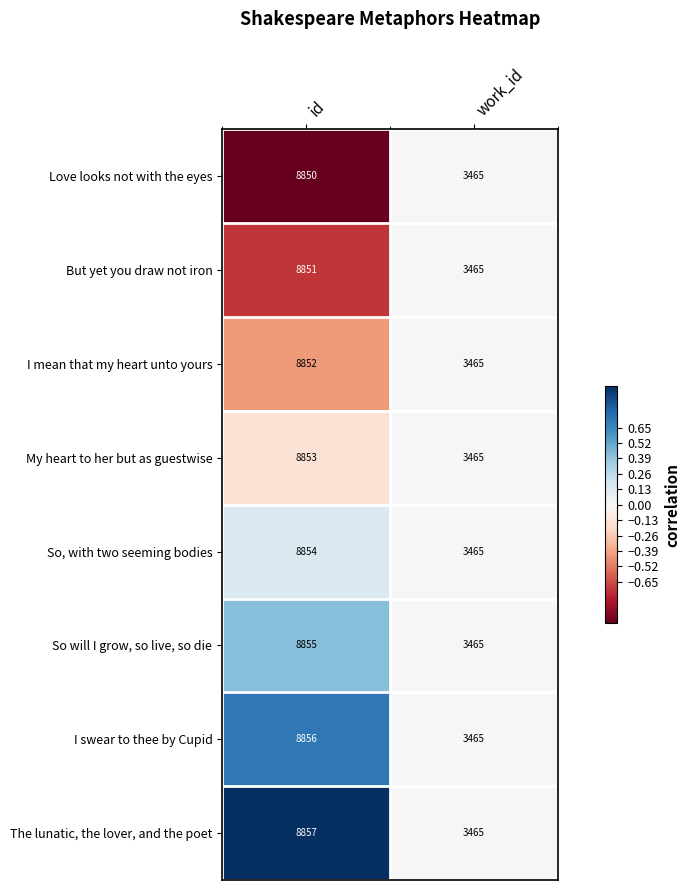

True or false: Love looks not with the eyes has a value of 5008 at work_id.

False